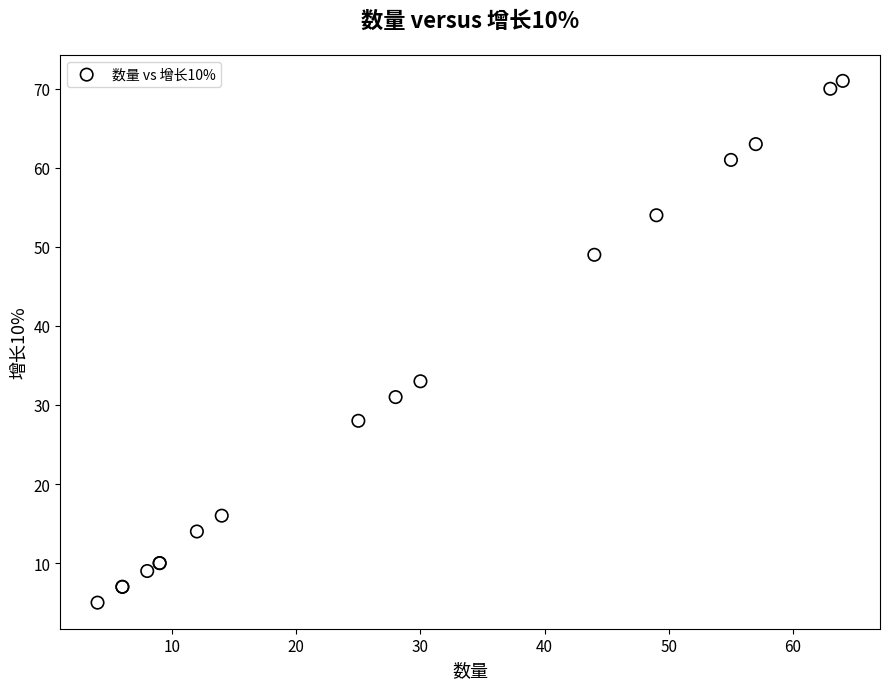

What Y value in the scatter plot is closest to 38?

33